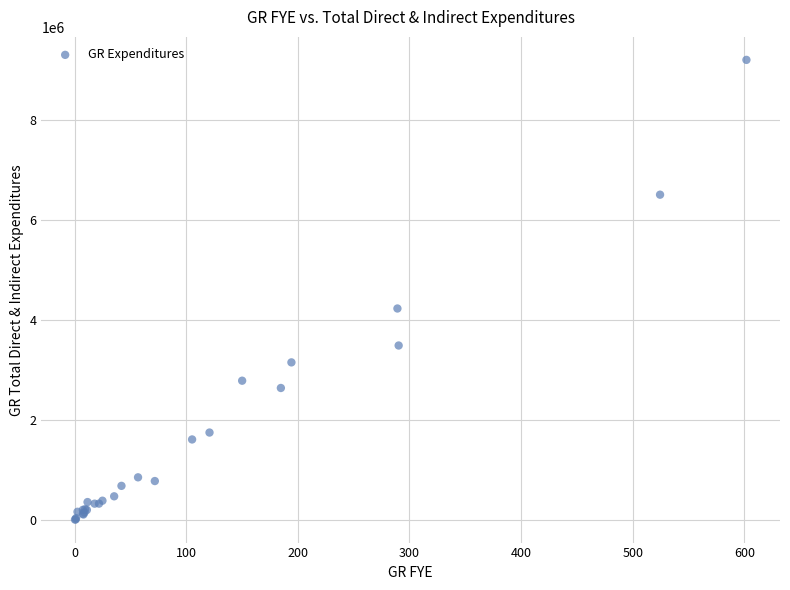

What Y value in the scatter plot is closest to 4597509?

4222487.2